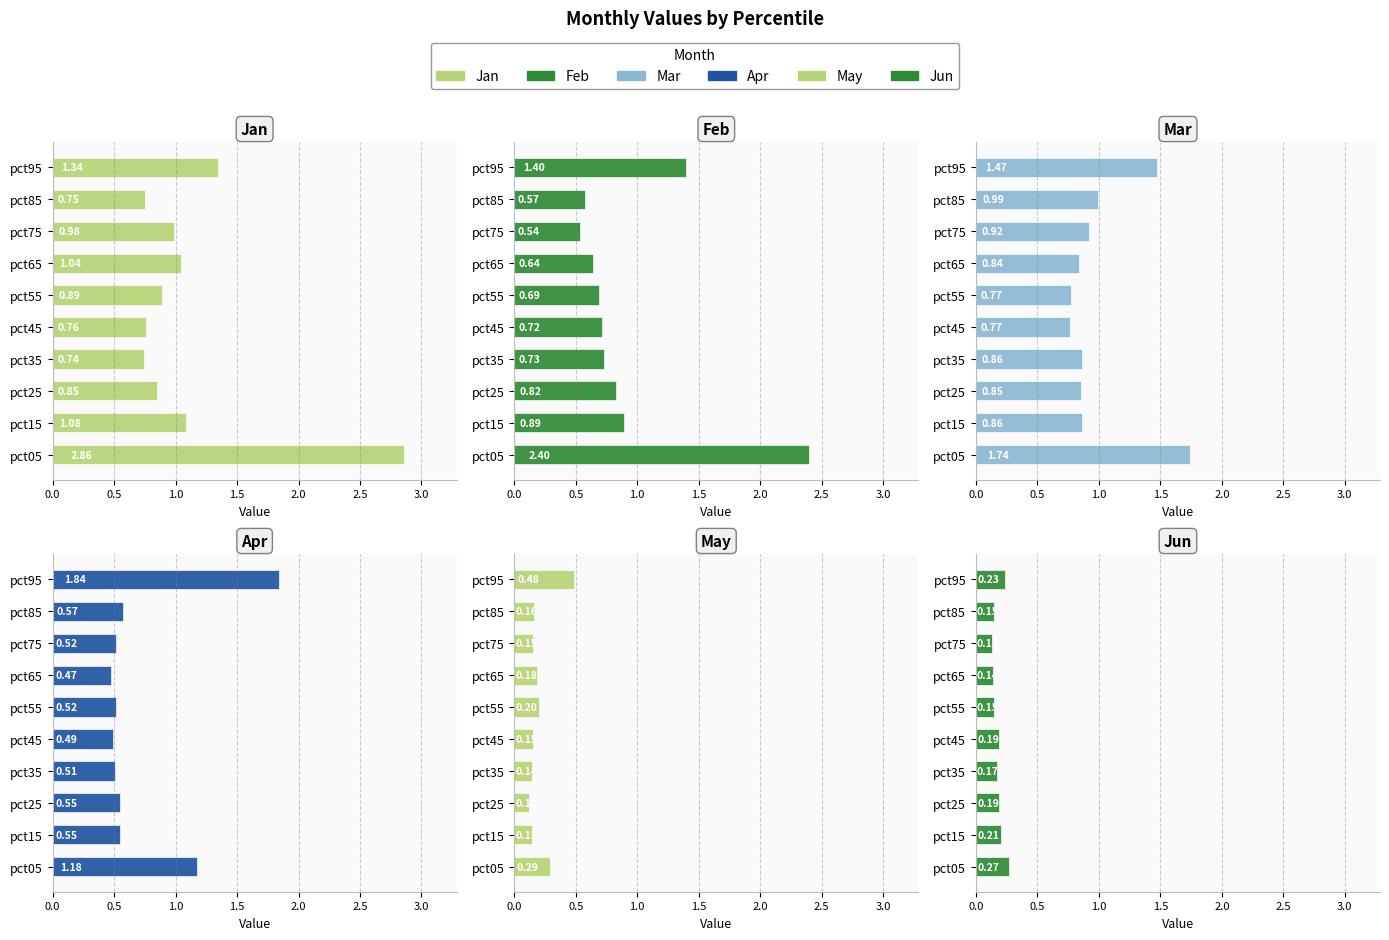

Reading left to right, transcribe all the data shown in this chart.

Jan: 2.9	1.1	0.9	0.7	0.8	0.9	1.0	1.0	0.7	1.3
Feb: 2.4	0.9	0.8	0.7	0.7	0.7	0.6	0.5	0.6	1.4
Mar: 1.7	0.9	0.9	0.9	0.8	0.8	0.8	0.9	1.0	1.5
Apr: 1.2	0.5	0.6	0.5	0.5	0.5	0.5	0.5	0.6	1.8
May: 0.3	0.1	0.1	0.1	0.2	0.2	0.2	0.2	0.2	0.5
Jun: 0.3	0.2	0.2	0.2	0.2	0.1	0.1	0.1	0.1	0.2